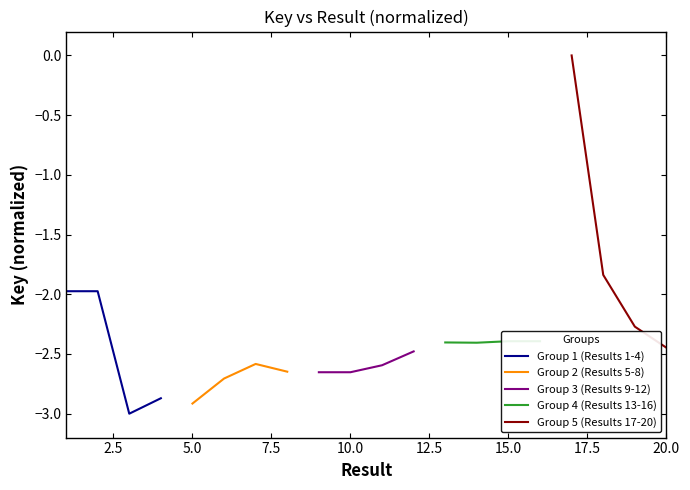

How many interior local valleys does the Group 1 (Results 1-4) series have?

1